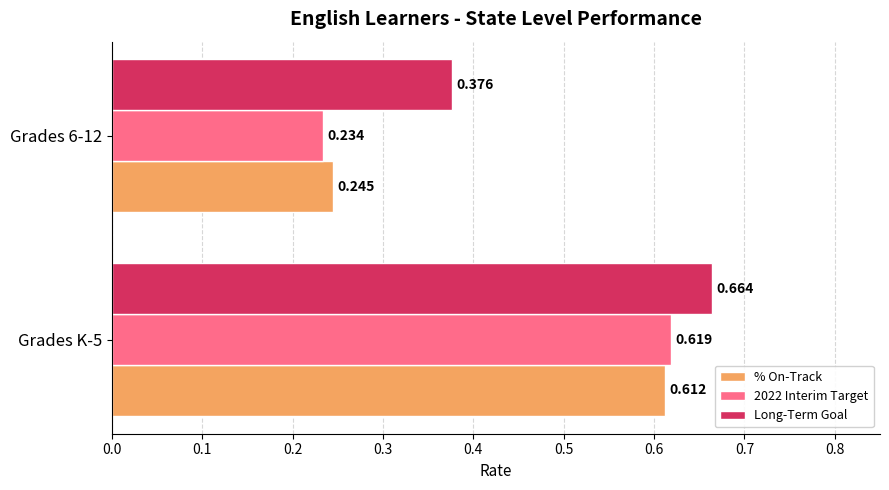

Is the value of Long-Term Goal at Grades 6-12 greater than the value of 2022 Interim Target at Grades K-5?

No